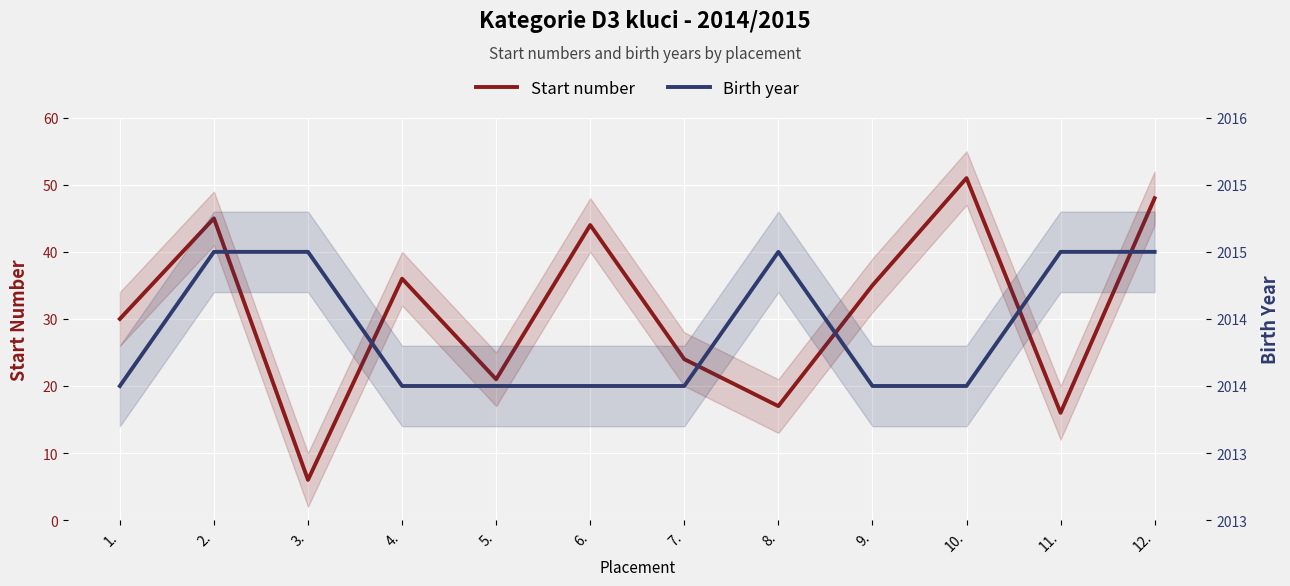

Which category has the highest value across all series?

2.